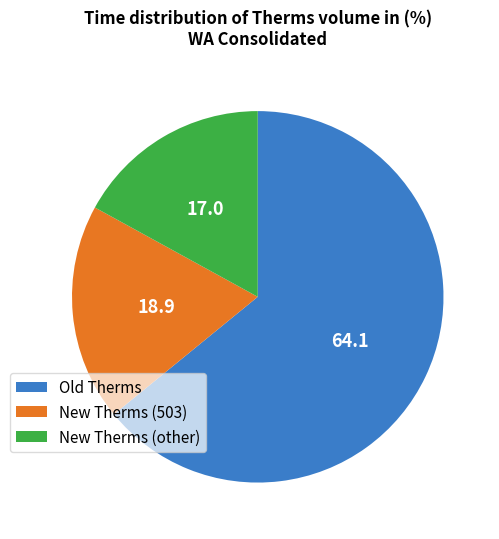

Rank the categories by value from lowest to highest.

New Therms (other), New Therms (503), Old Therms